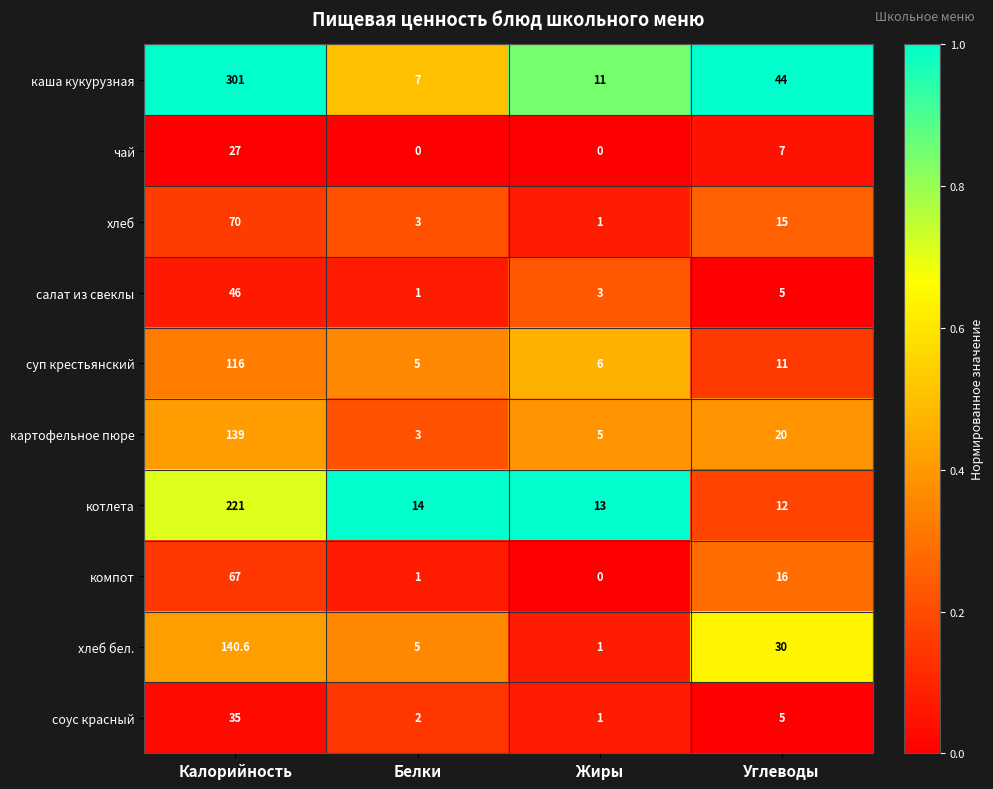

At which category does the chart reach its peak across all series?

Калорийность